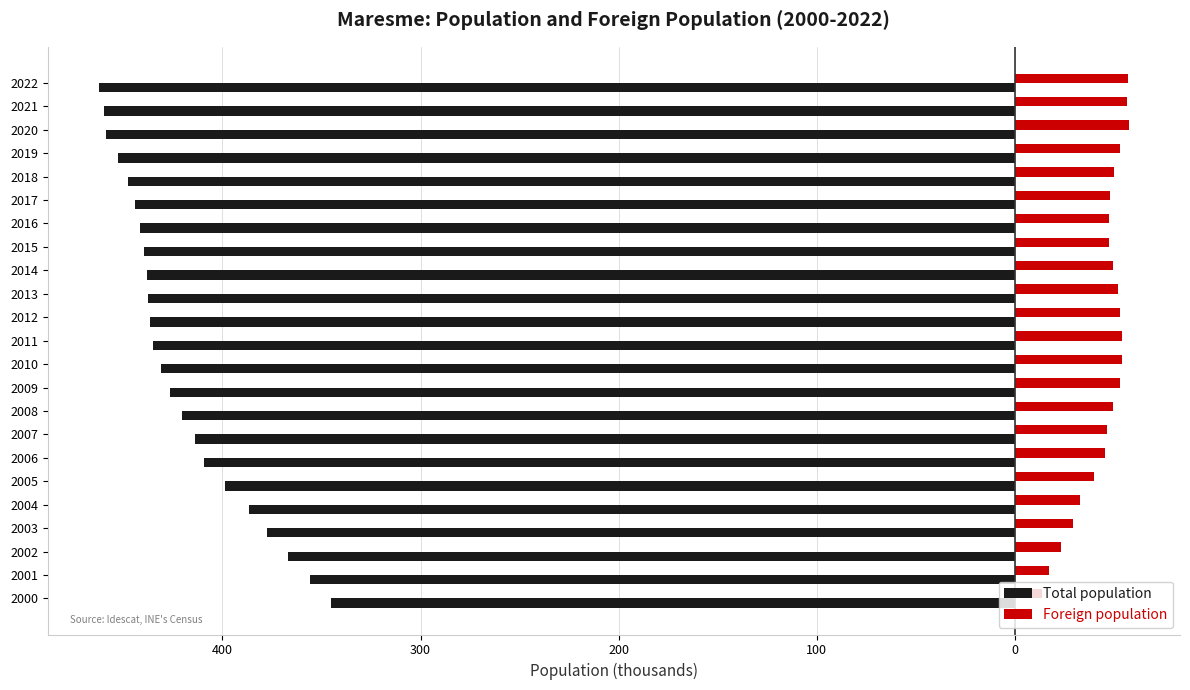

Which series has the widest spread of values?

Total population